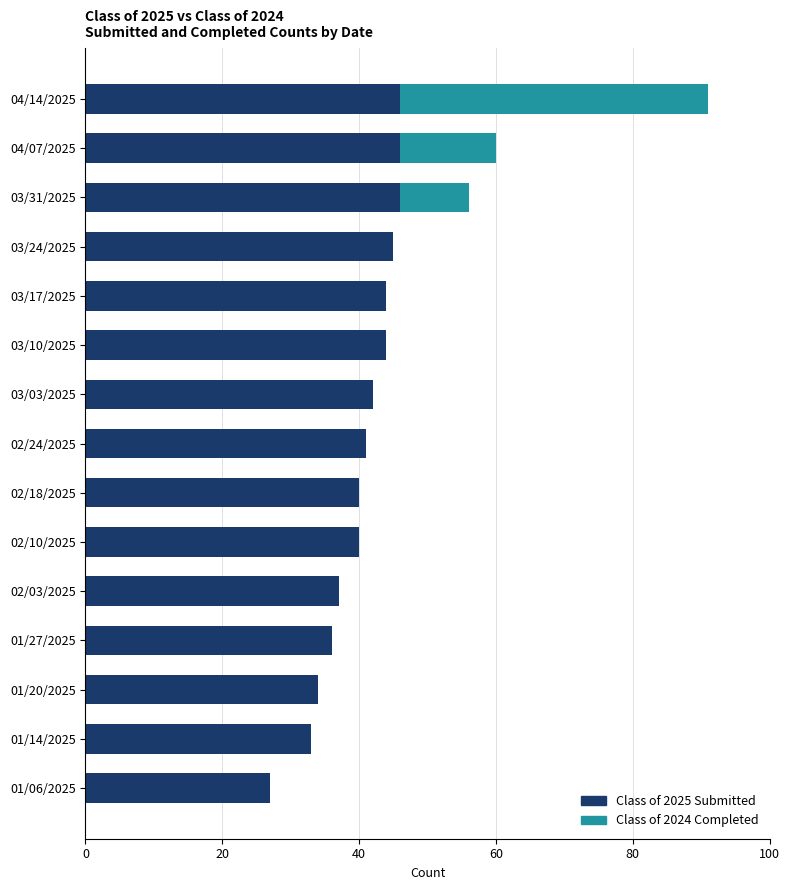

What is the maximum value for Class of 2025 Submitted?

46